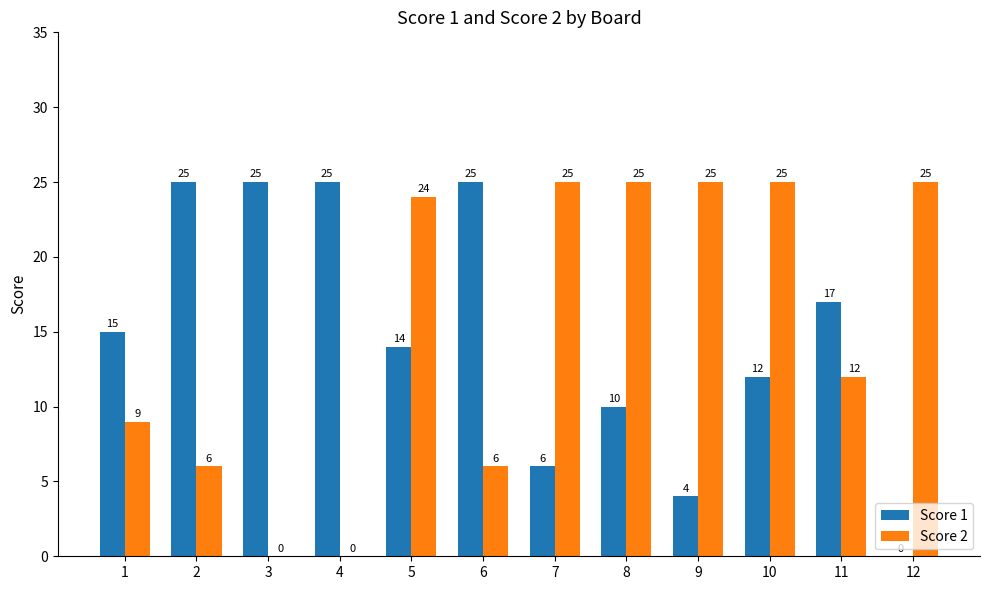

How many groups of bars are there?

12